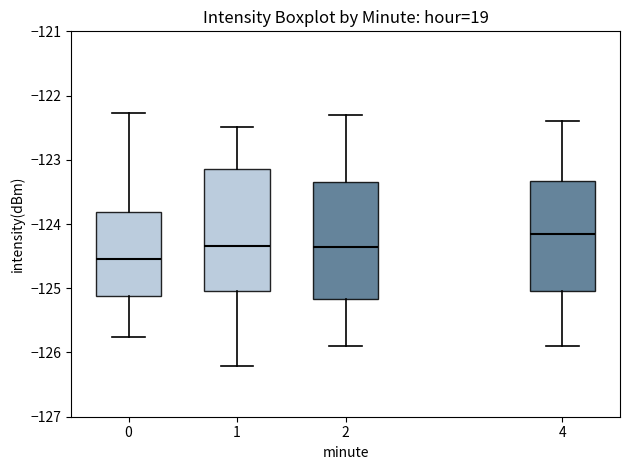

Reading left to right, transcribe this box plot: for each box, give where its median line is, the range the box spans, and where its two whiskers end, as read against the y-axis. The values are not printed on the chart, so give them approximately, as read against the axis.

0: median -124.5, box -125.1 to -123.8, whiskers -125.8 to -122.3
1: median -124.3, box -125.0 to -123.1, whiskers -126.2 to -122.5
2: median -124.3, box -125.2 to -123.3, whiskers -125.9 to -122.3
4: median -124.1, box -125.0 to -123.3, whiskers -125.9 to -122.4